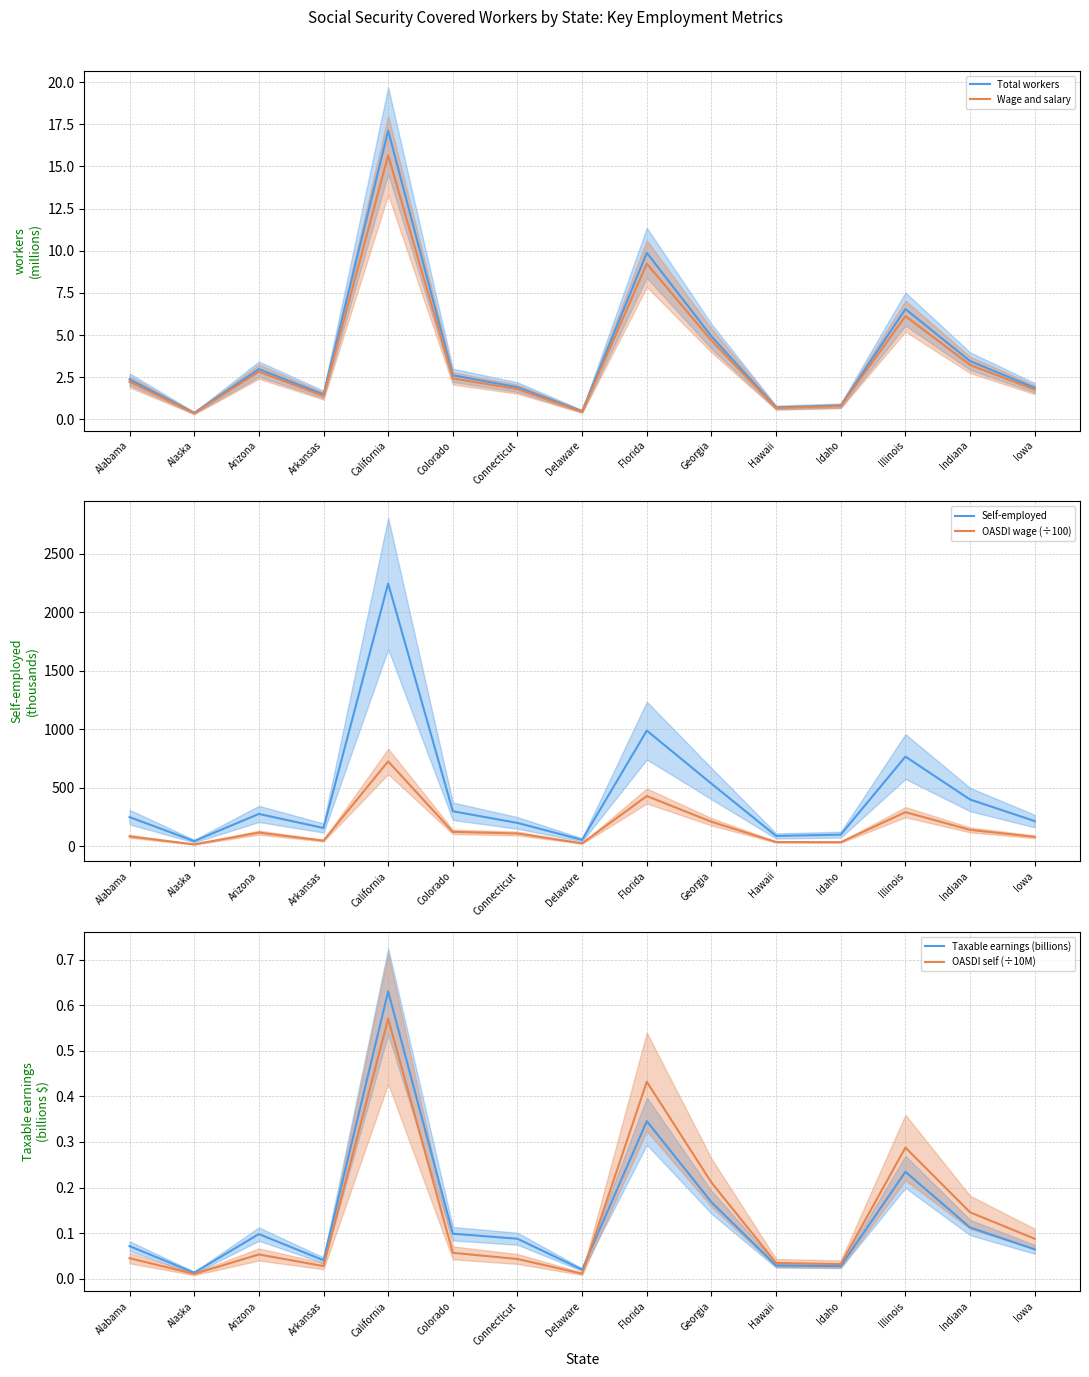

True or false: Total workers has a value of 9.9 at Florida.

True